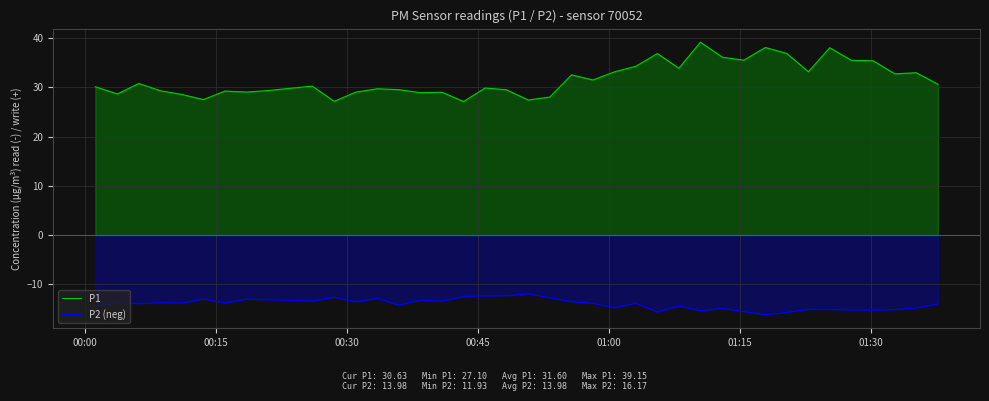

What is the minimum value shown in the chart?

-16.2